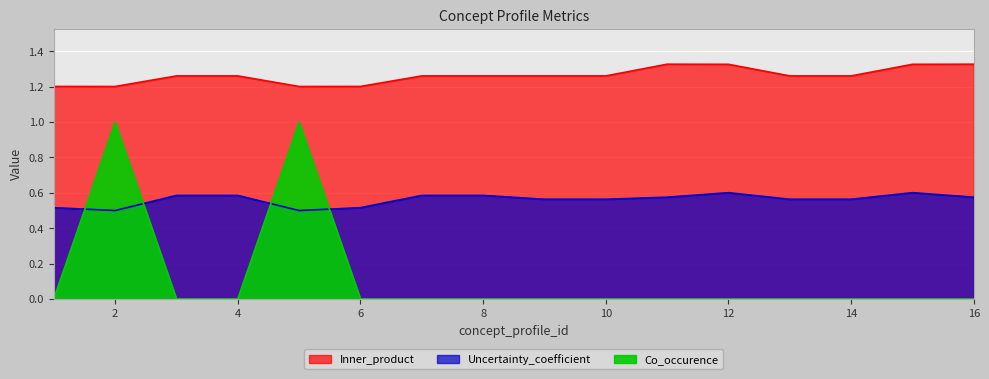

List the series in order of their peak value, lowest first.

Uncertainty_coefficient, Co_occurence, Inner_product